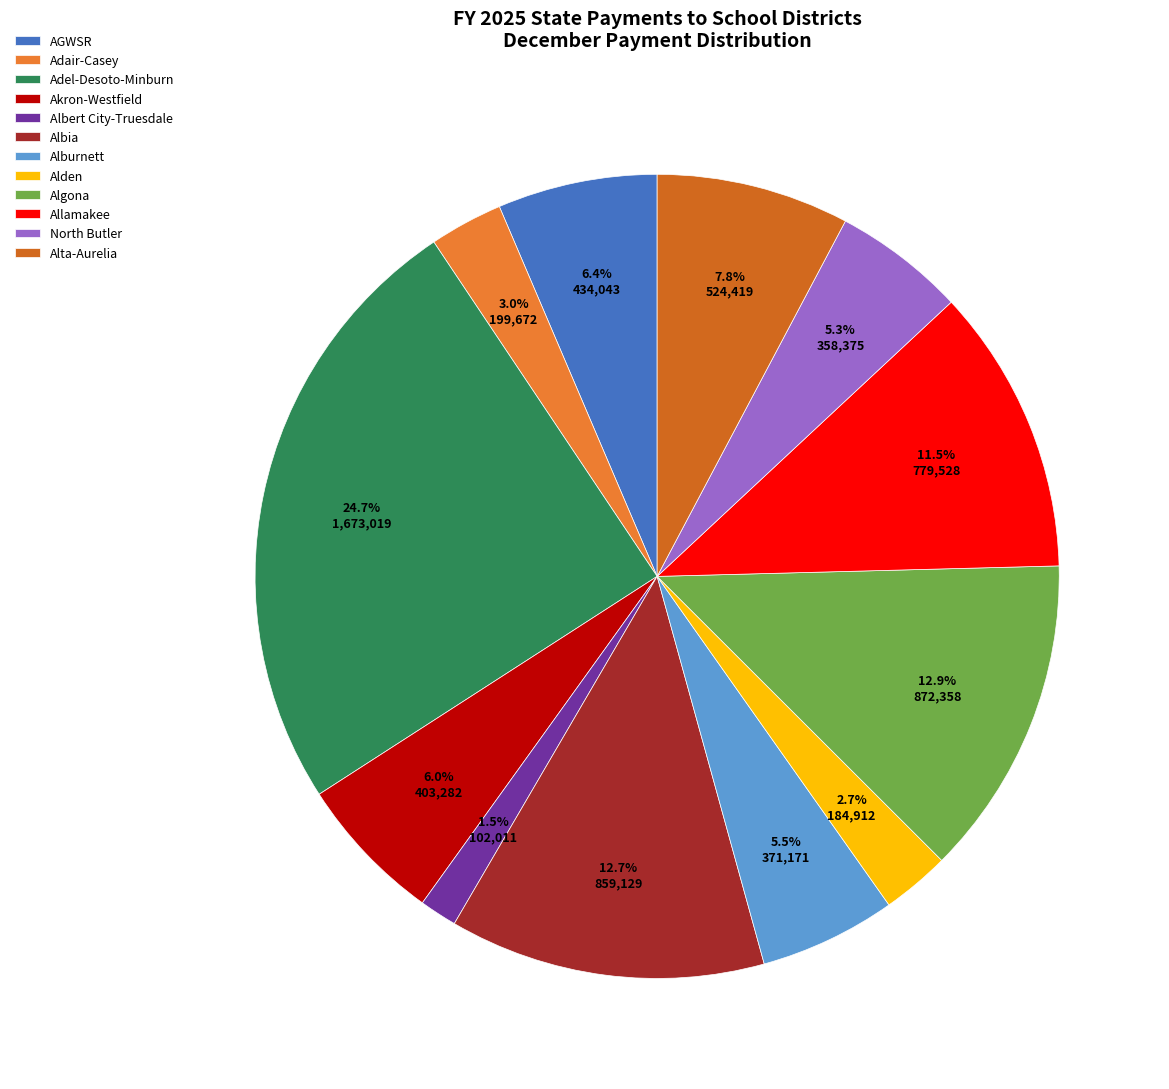

To the nearest percent, what percentage of the pie is Alburnett?

5%